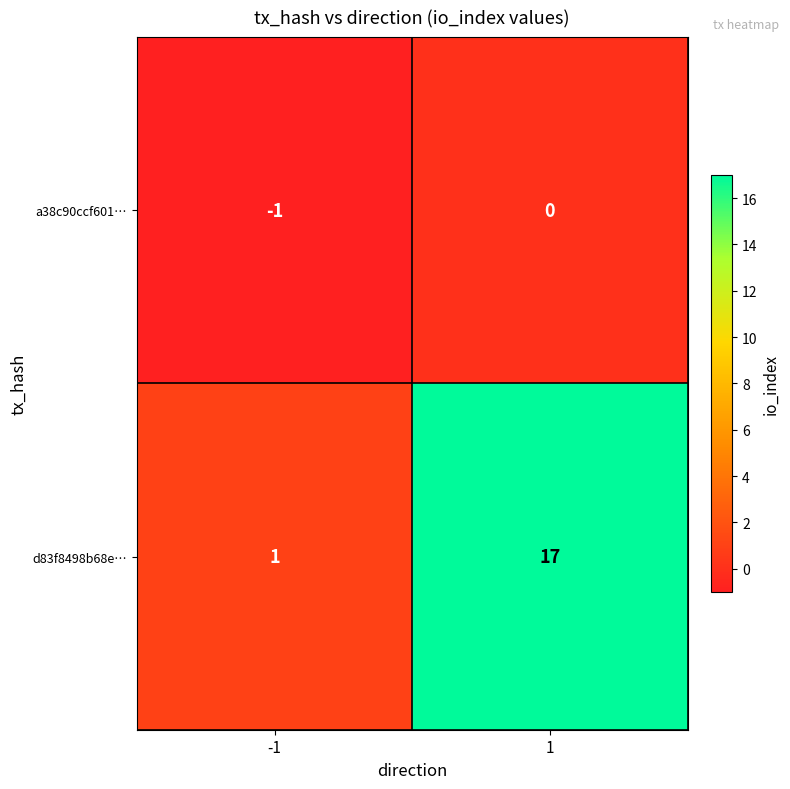

The a38c90ccf601… series shows 0 at 1. True or false?

True